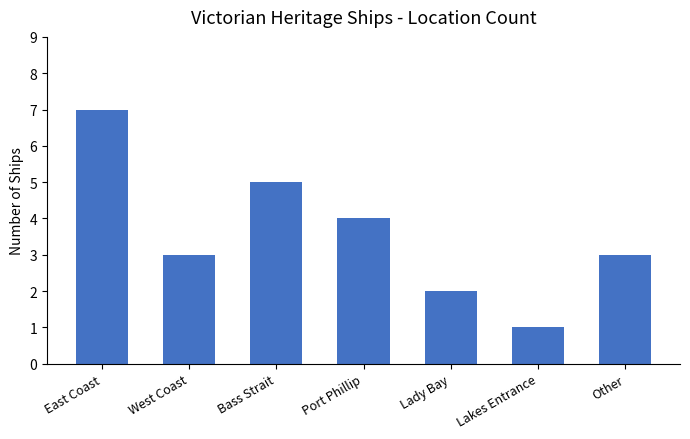

What is the change in value from East Coast to Port Phillip?

-3